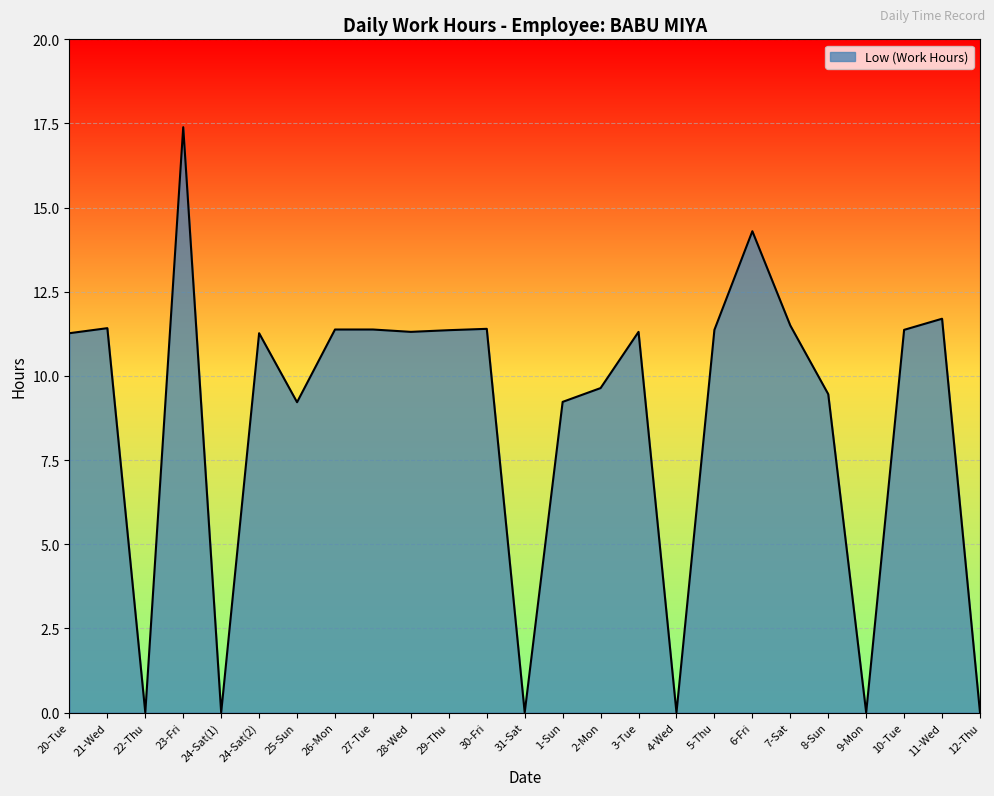

What is the difference between the second highest and minimum values?

14.3